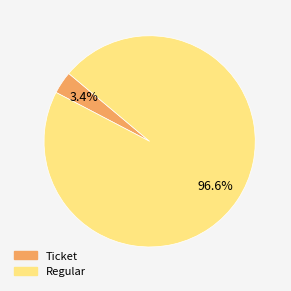

To the nearest percent, what is the difference between the largest and smallest slice percentages?

93%